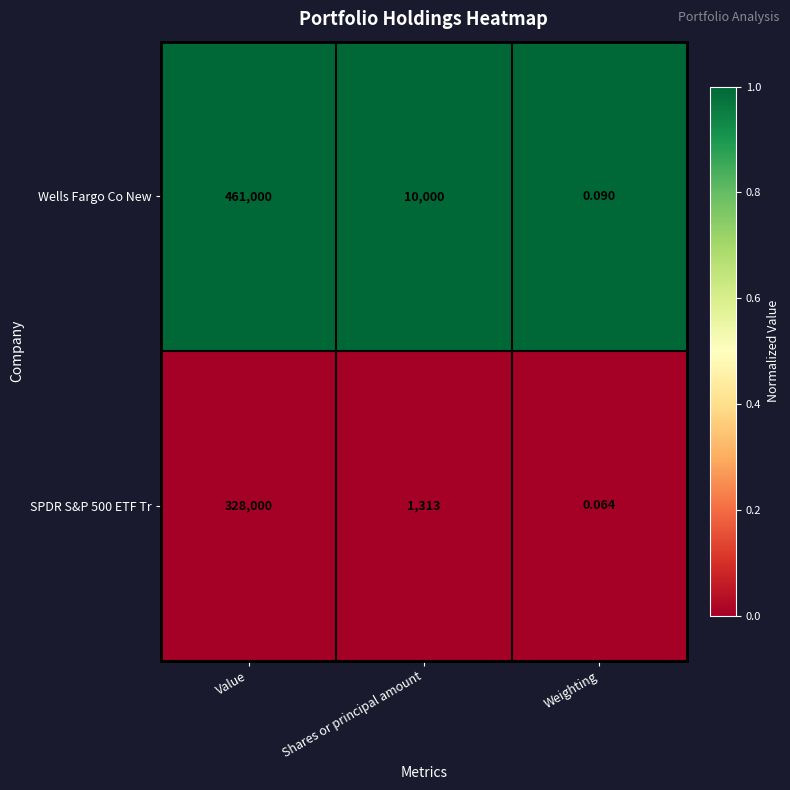

At how many categories does at least one series exceed 0?

3